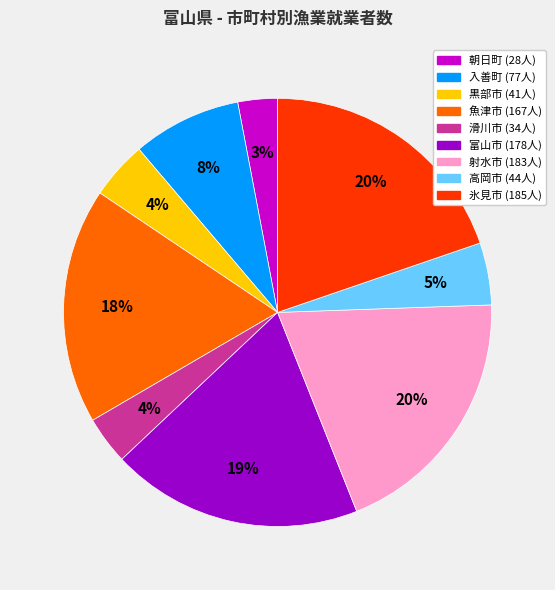

To the nearest percent, what is the average slice percentage?

11%